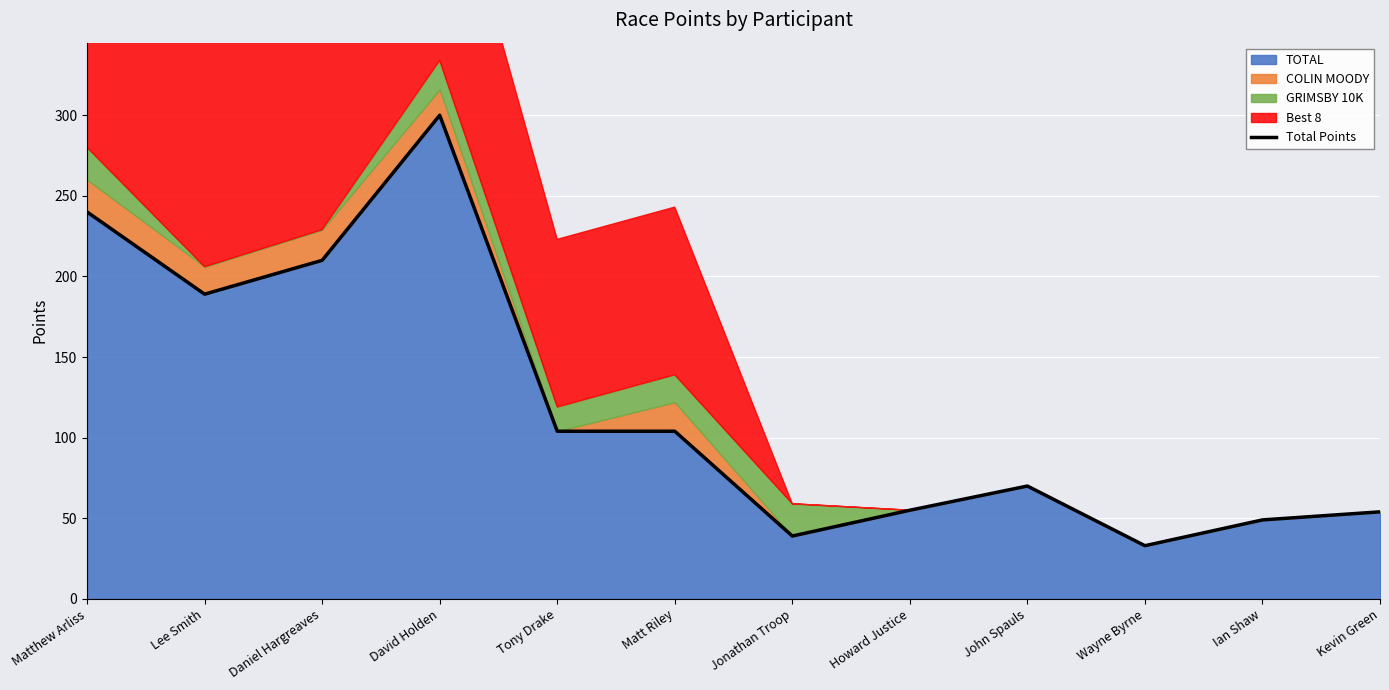

What is the maximum value shown in the chart?

300